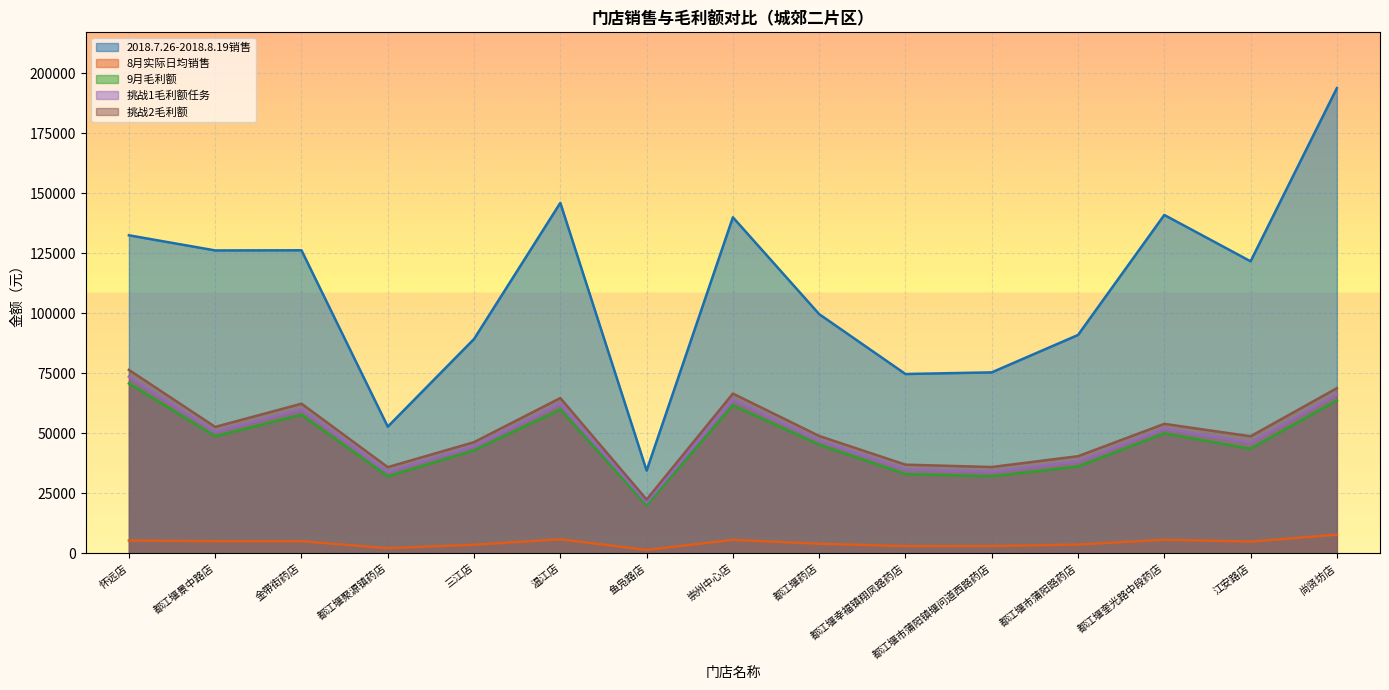

The 2018.7.26-2018.8.19销售 series shows 63831.3 at 怀远店. True or false?

False